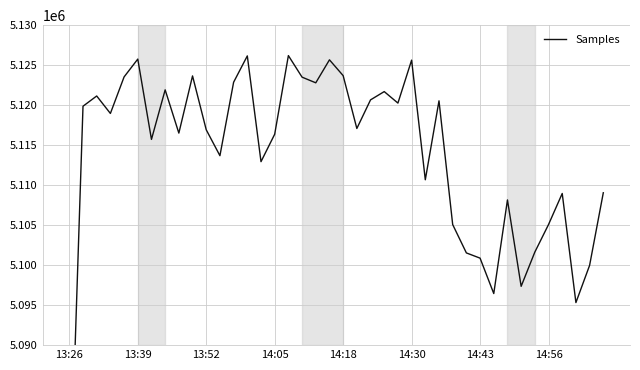

Is this an area chart (filled region under the line)?

No